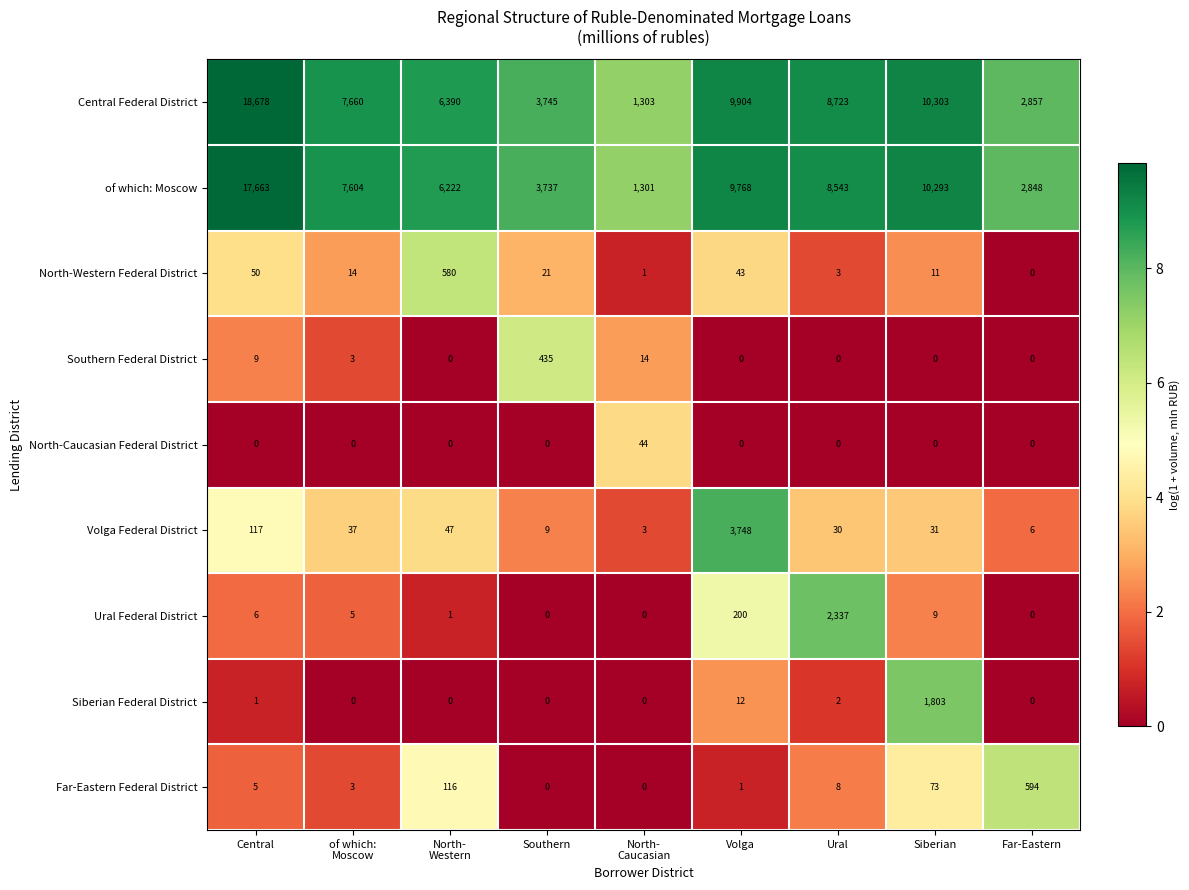

How many series are shown in this chart?

9